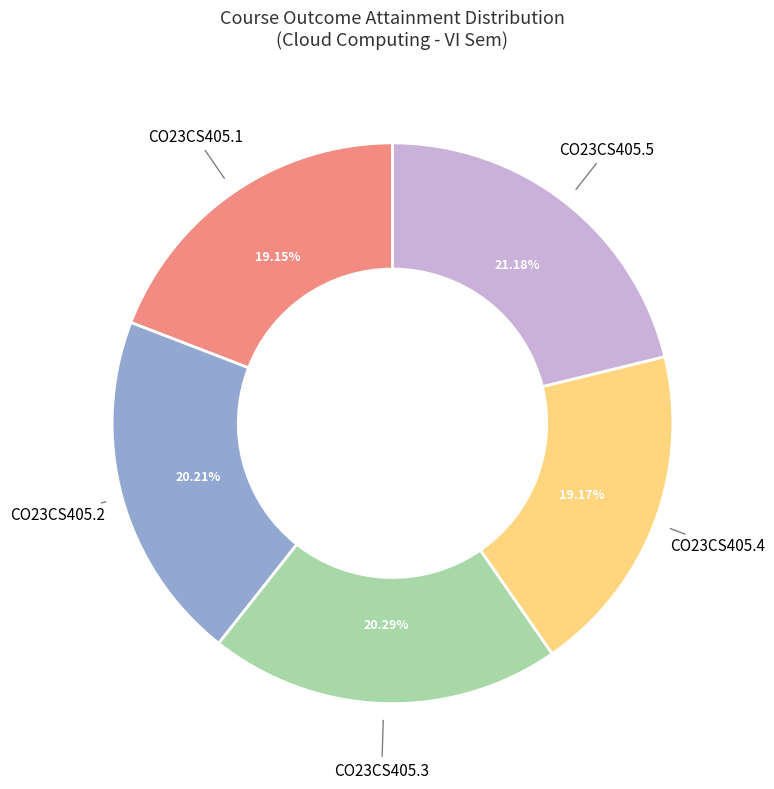

Is there a majority slice in this chart?

No